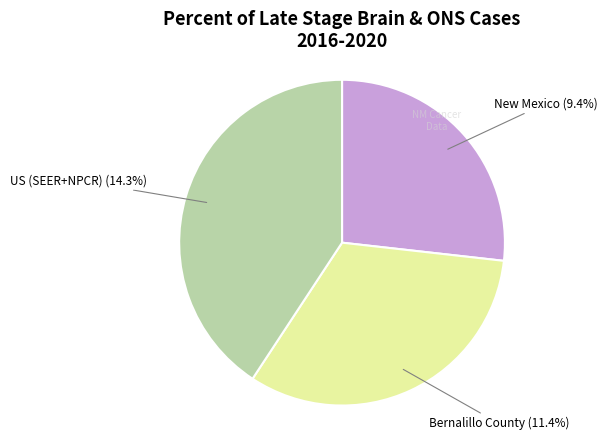

Is it true that Bernalillo County is 43% of the pie?

False